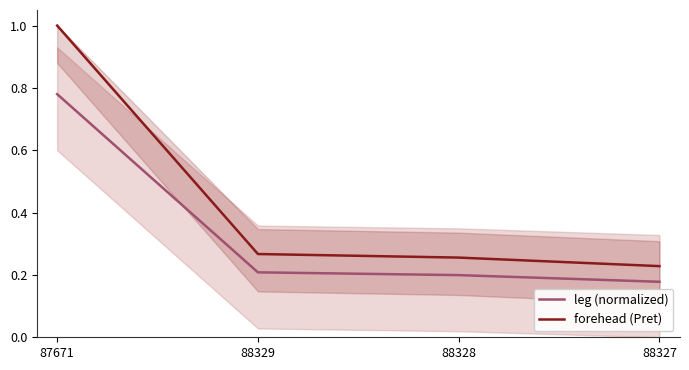

True or false: leg (normalized) has more than 0 interior local peaks.

False